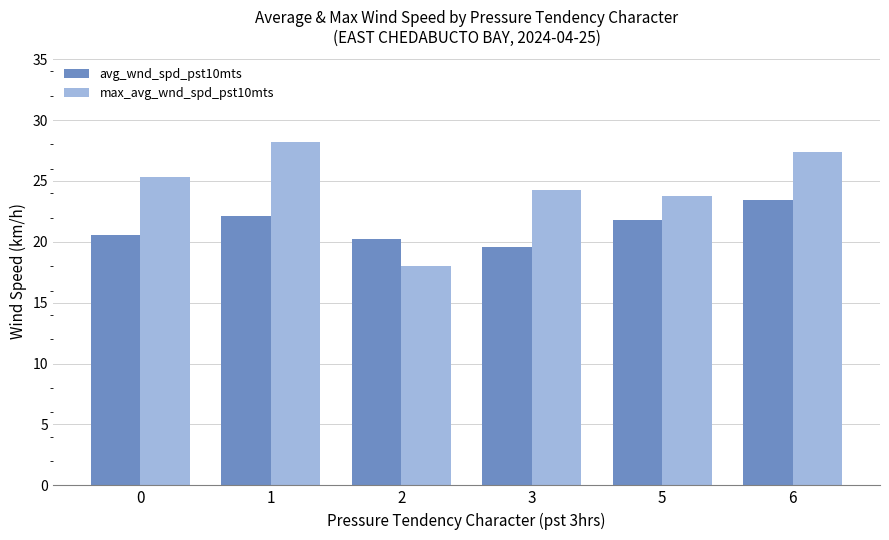

How many values in the avg_wnd_spd_pst10mts series are below 21?

3